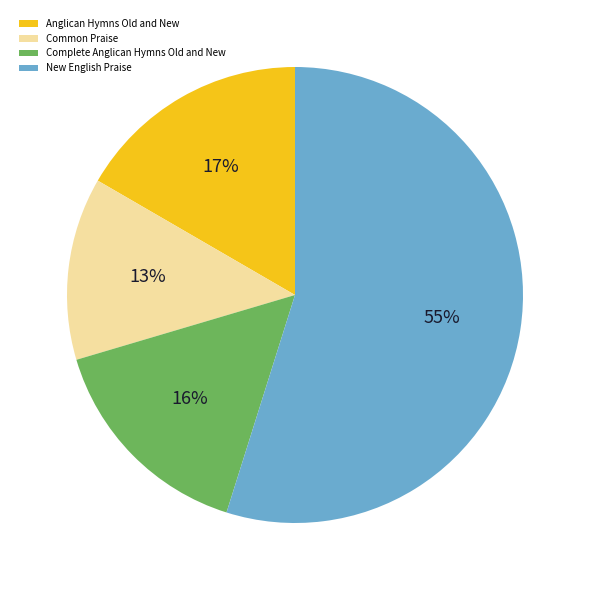

Is Anglican Hymns Old and New the majority of the pie?

No